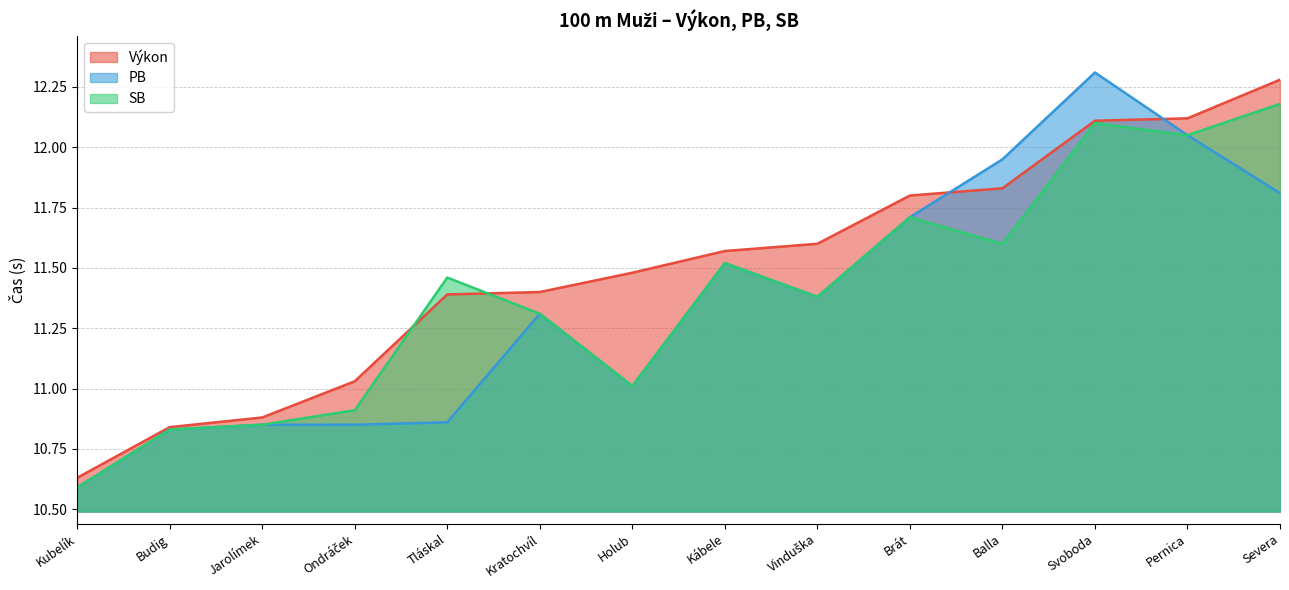

How many times do Výkon and SB cross each other?

2